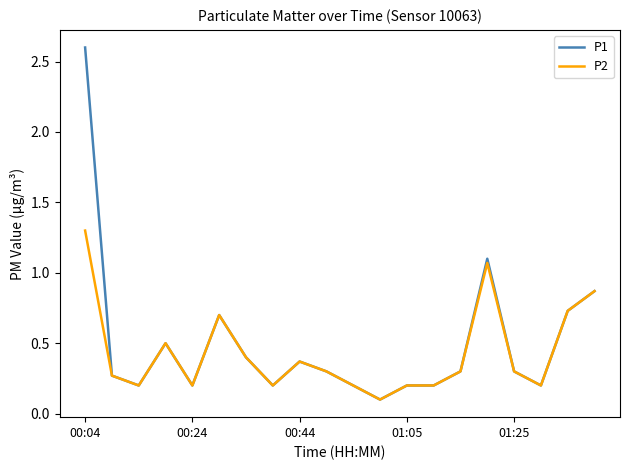

What are all the series names shown in the legend?

P1, P2